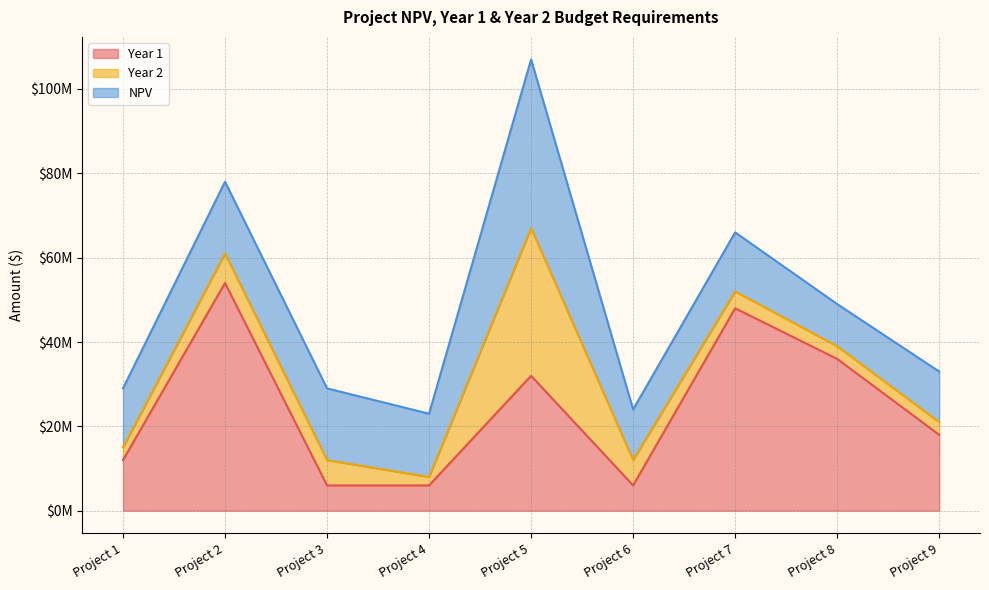

True or false: Year 2 has a value of 4878027 at Project 8.

False